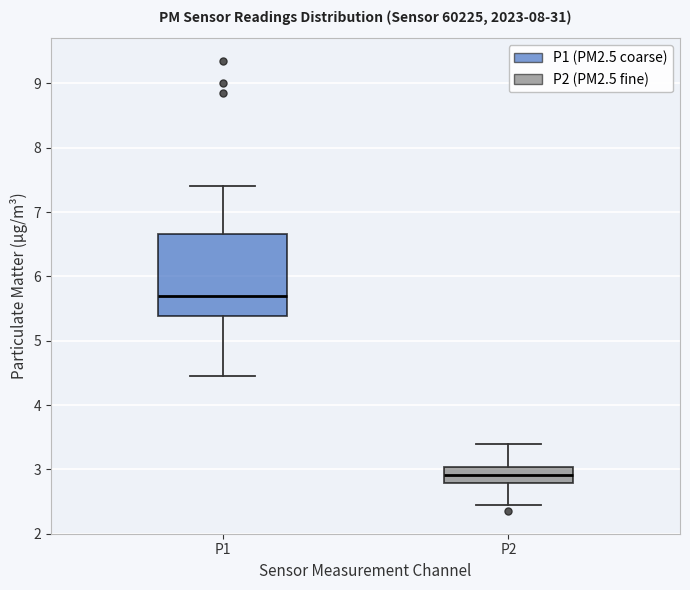

Which box is the tallest, from its lower edge to its upper edge?

P1